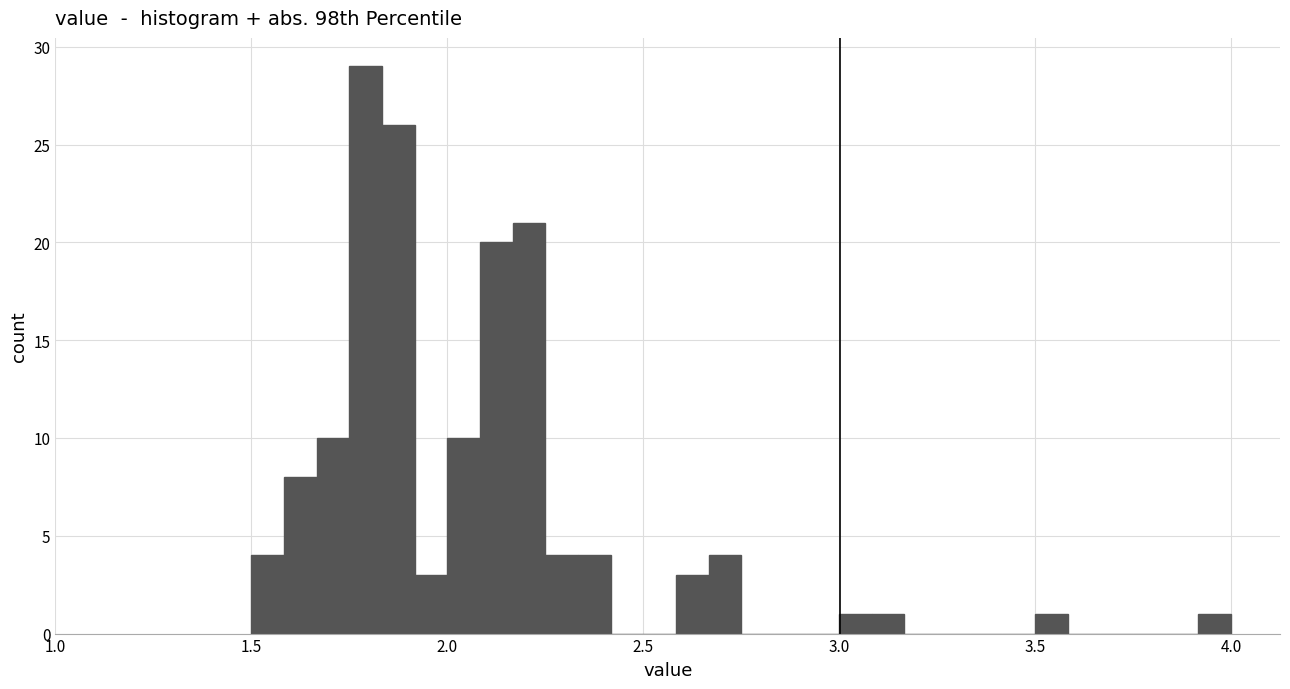

Around what value on the x-axis is the tallest bar? Give the approximate position of its centre, as read against the axis.

1.80